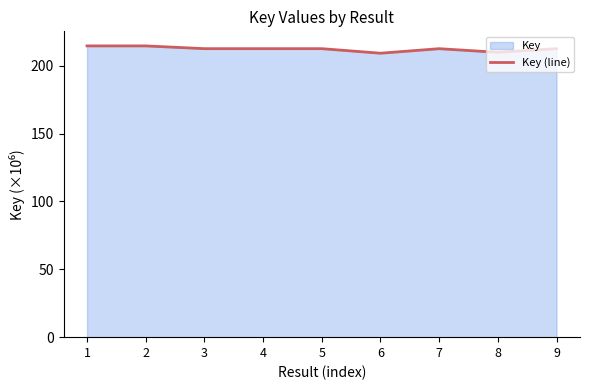

How many interior local valleys (lower than both neighbors) does the data have?

3